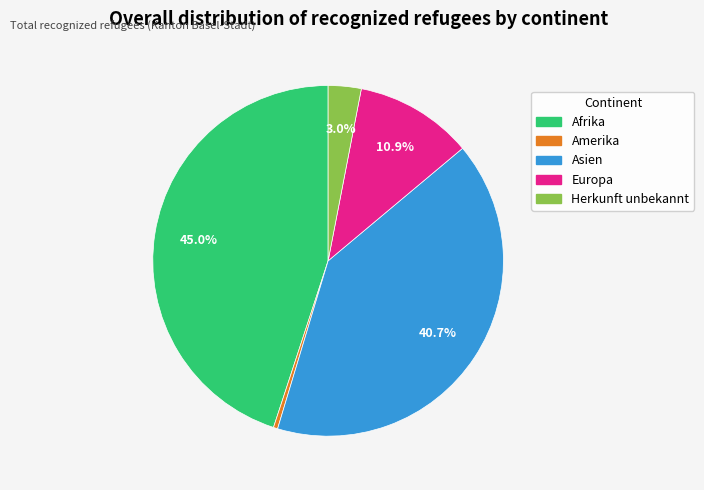

To the nearest percent, what portion does Afrika represent?

45%